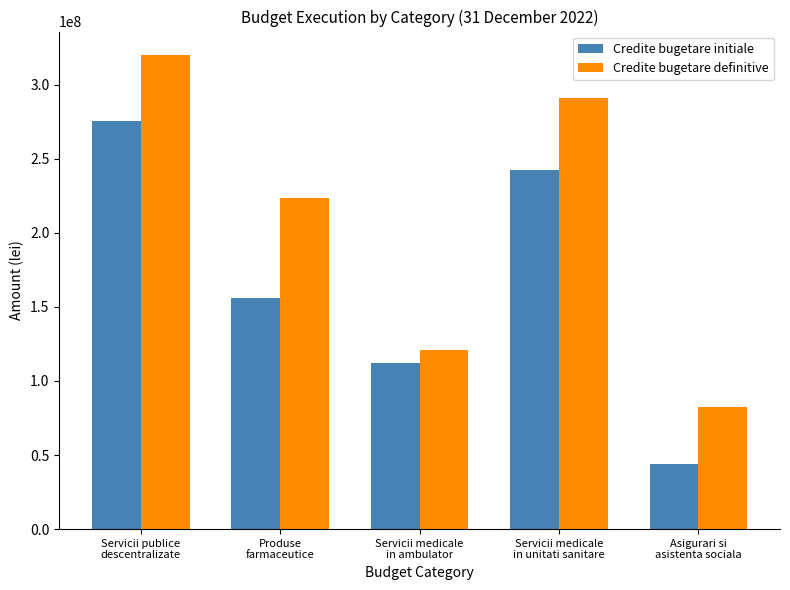

Does the chart contain stacked bars?

No